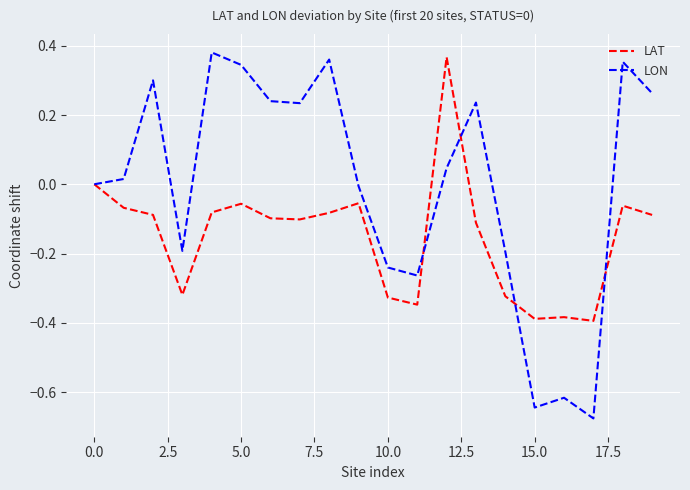

Which series has the largest total across all categories?

LON